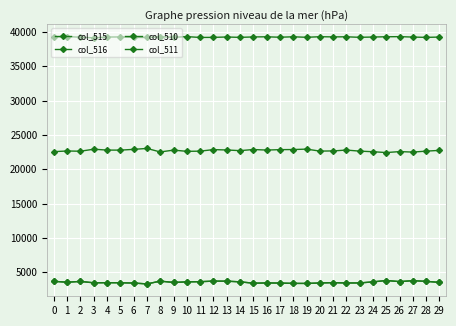

What is the average value of the col_516 series?

39249